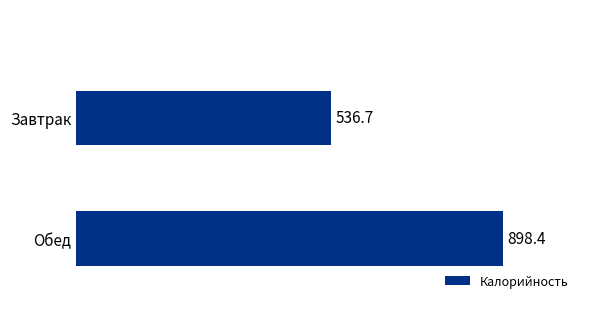

The value at Обед is 898.4. True or false?

True